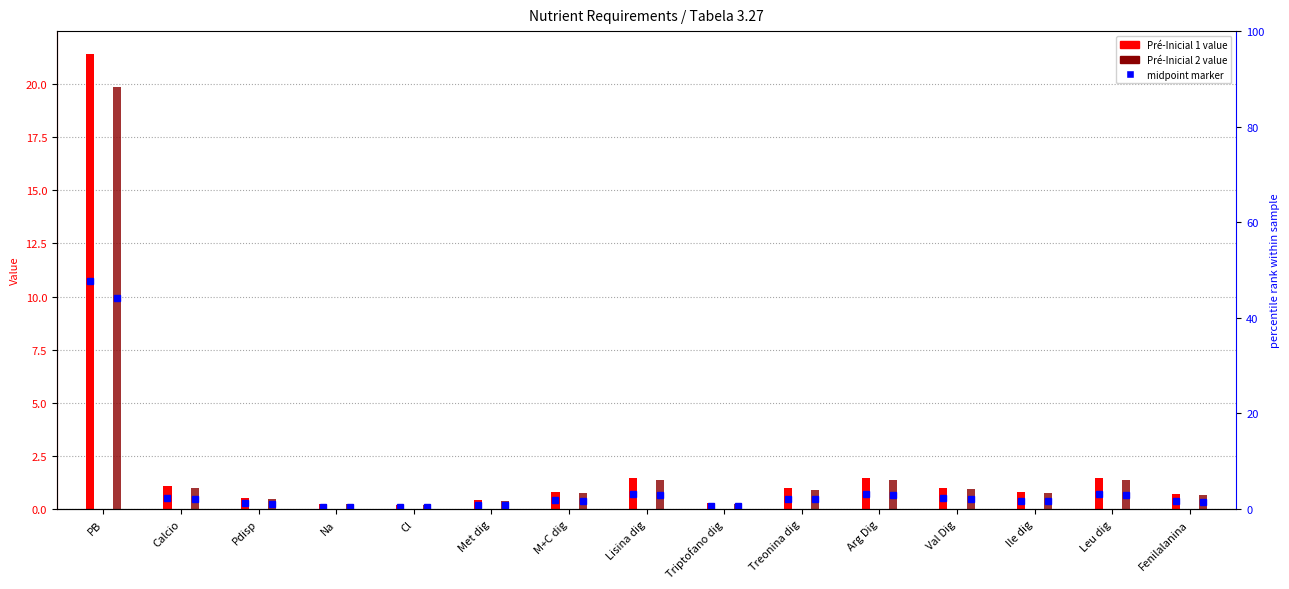

At how many categories does at least one series exceed 19?

1